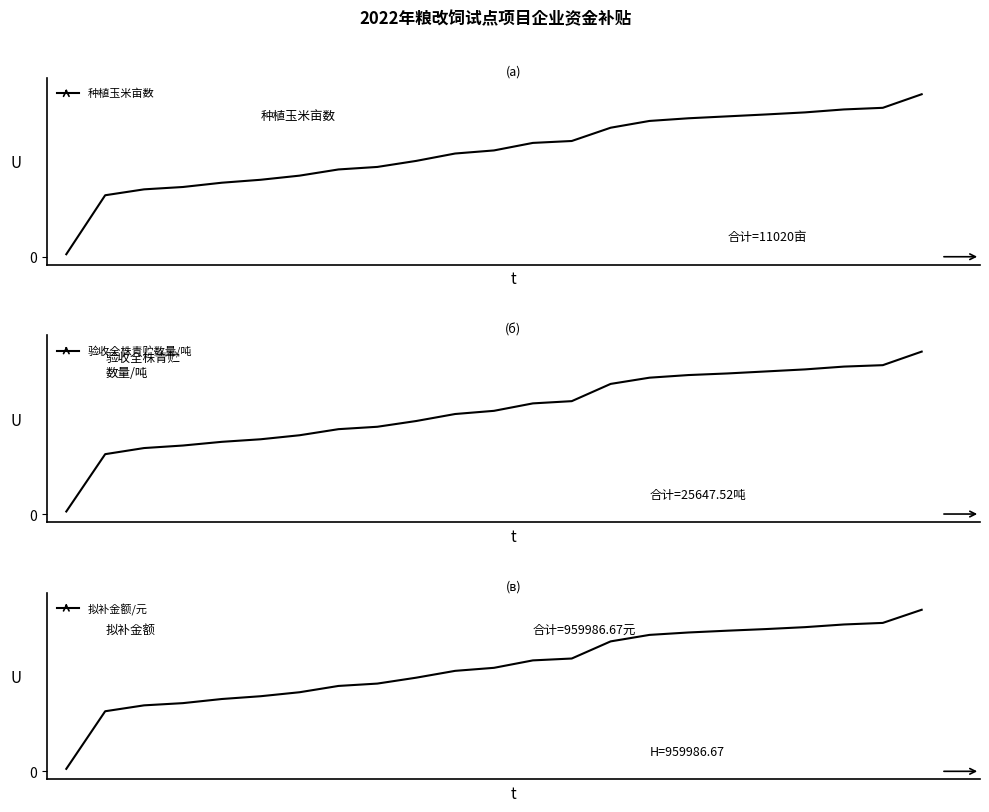

What is the difference between the second highest and second lowest values in the 种植玉米亩数 series?

53.8